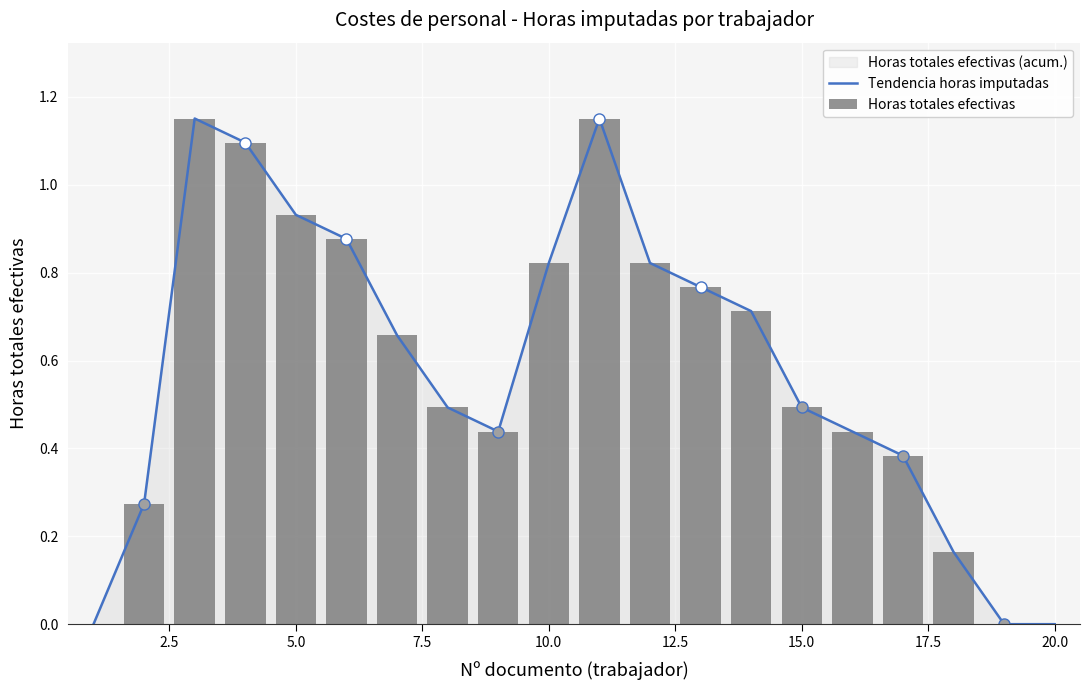

Reading right to left, extract all data points from this chart.

Tendencia horas imputadas: 0.0	0.0	0.2	0.4	0.4	0.5	0.7	0.8	0.8	1.2	0.8	0.4	0.5	0.7	0.9	0.9	1.1	1.2	0.3	0.0
Horas totales efectivas: 0.0	0.0	0.2	0.4	0.4	0.5	0.7	0.8	0.8	1.2	0.8	0.4	0.5	0.7	0.9	0.9	1.1	1.2	0.3	0.0